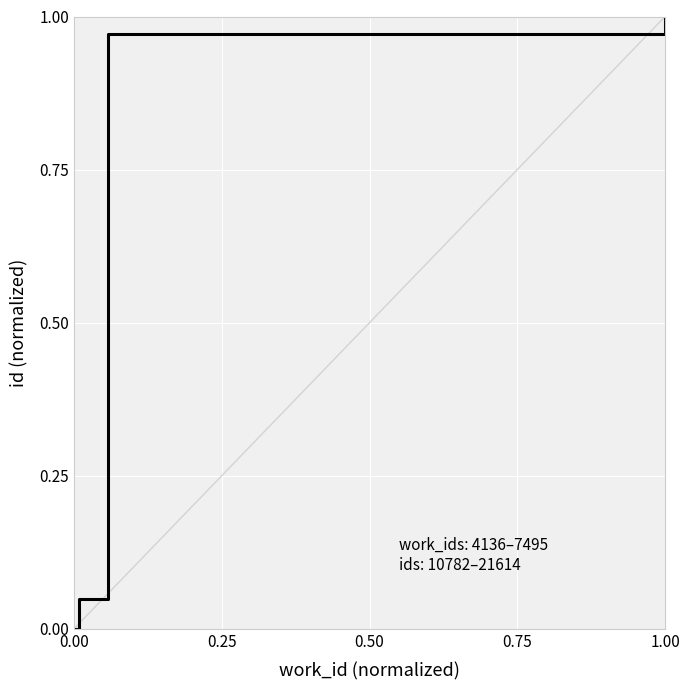

What is the average value?

0.5